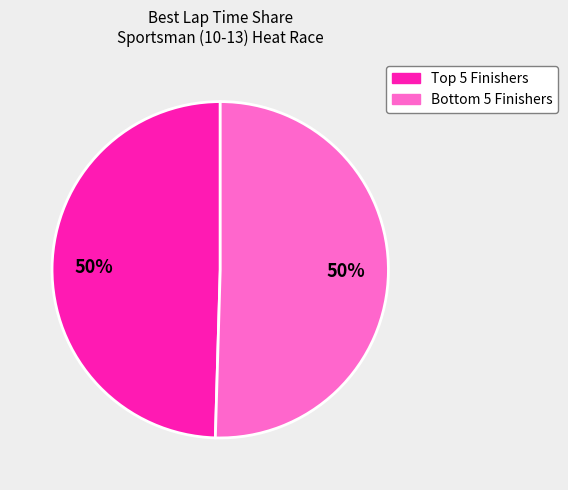

To the nearest percent, what is the average slice percentage?

50%